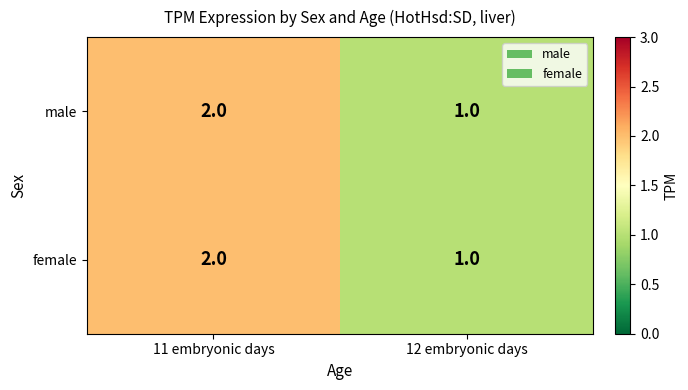

At which label does female reach its minimum?

12 embryonic days